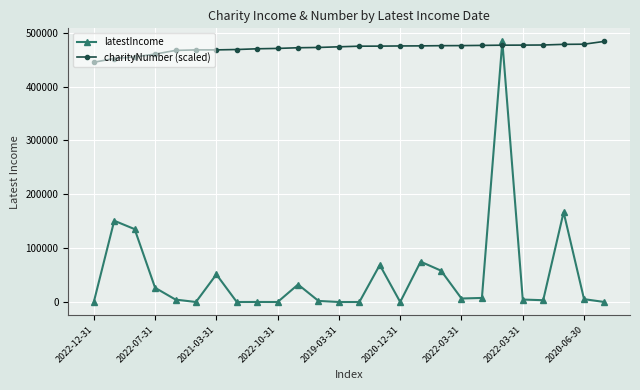

Which series has the largest total across all categories?

charityNumber (scaled)